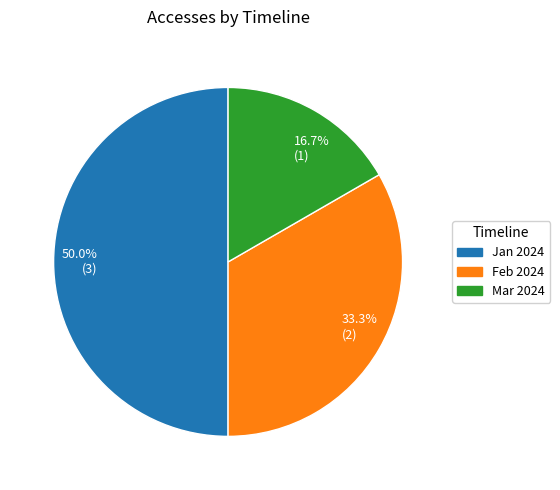

Rank the categories by value from lowest to highest.

16.7% (1), 33.3% (2), 50.0% (3)